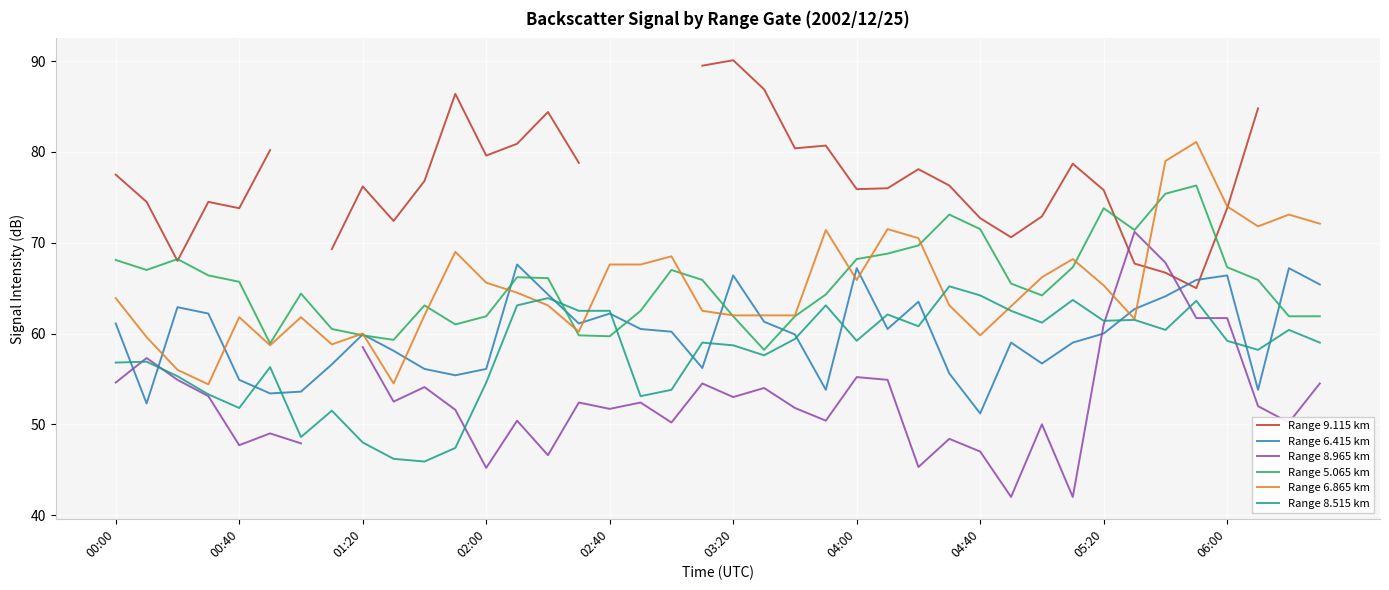

True or false: Range 8.965 km has more than 2 points higher than both neighbors.

True